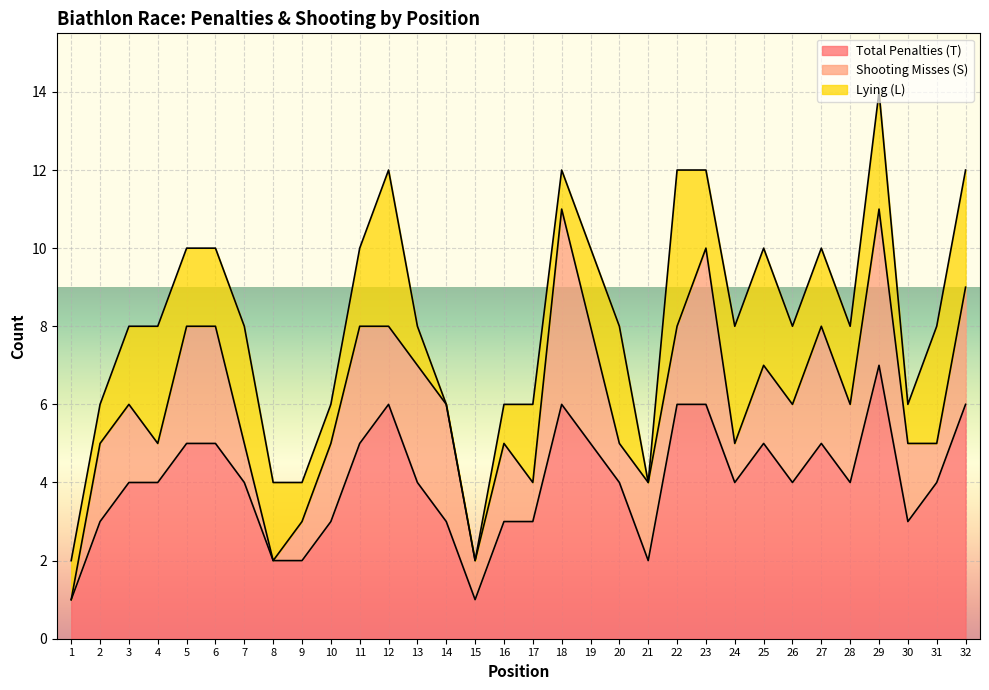

What is the sum of all Shooting Misses (S) values?

67